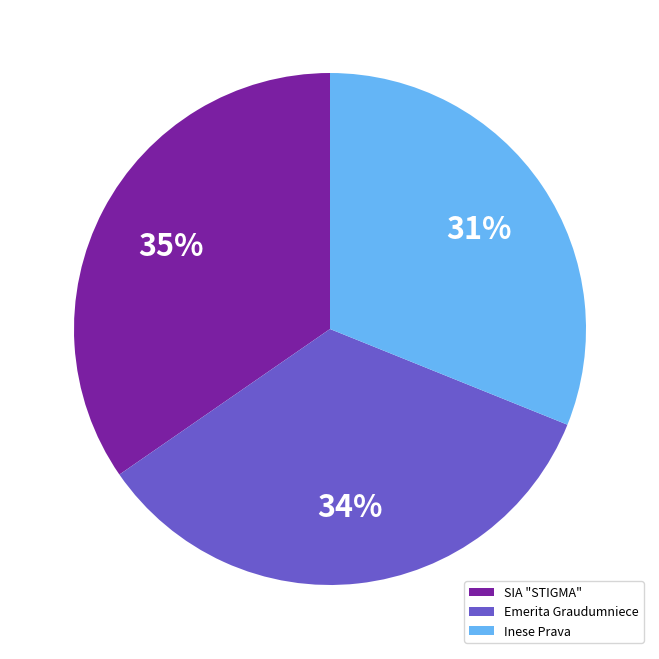

To the nearest percent, what portion does Inese Prava represent?

31%